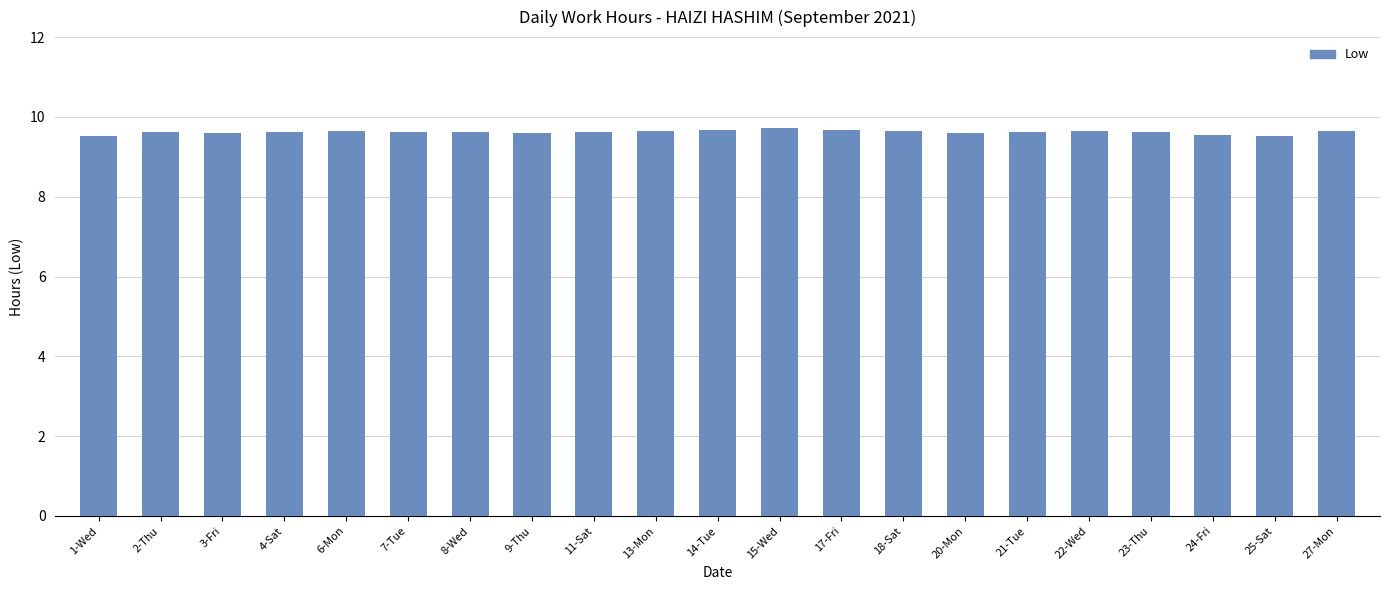

What is the label of the 21st bar from the right?

1-Wed